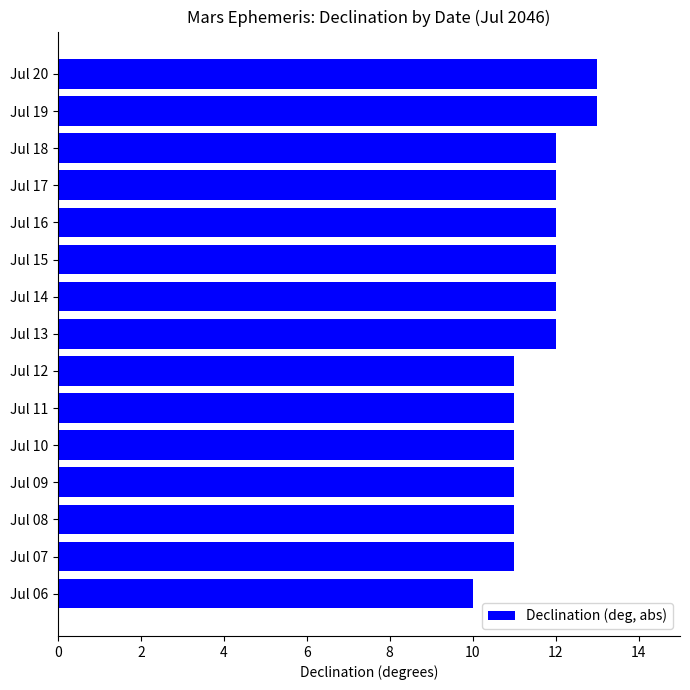

What is the average value?

12